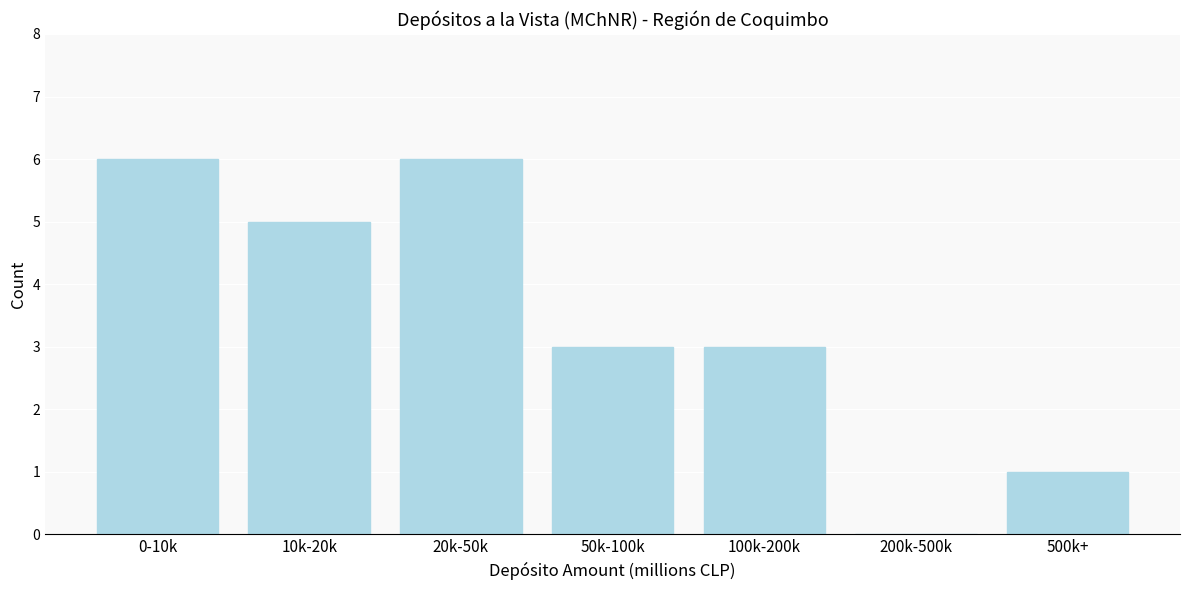

Reading left to right, list all the values displayed in this chart.

0-10k=6	10k-20k=5	20k-50k=6	50k-100k=3	100k-200k=3	200k-500k=0	500k+=1